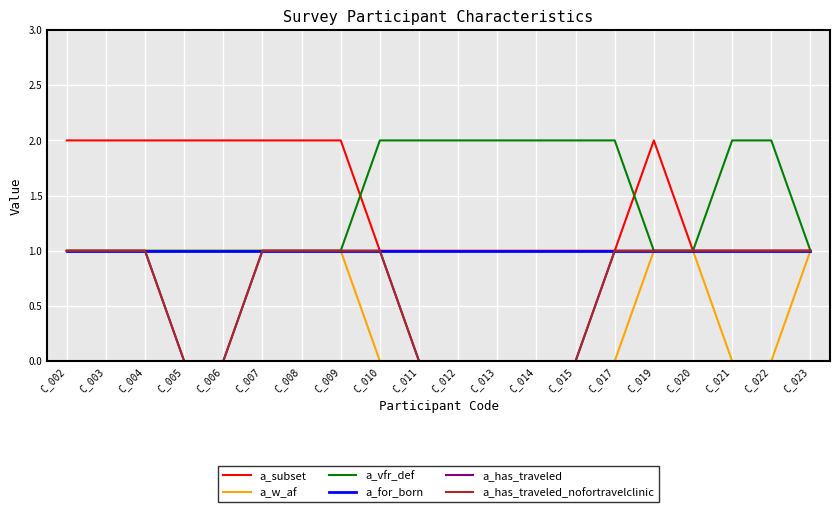

What is the difference between the maximum and second lowest values in the a_has_traveled series?

1